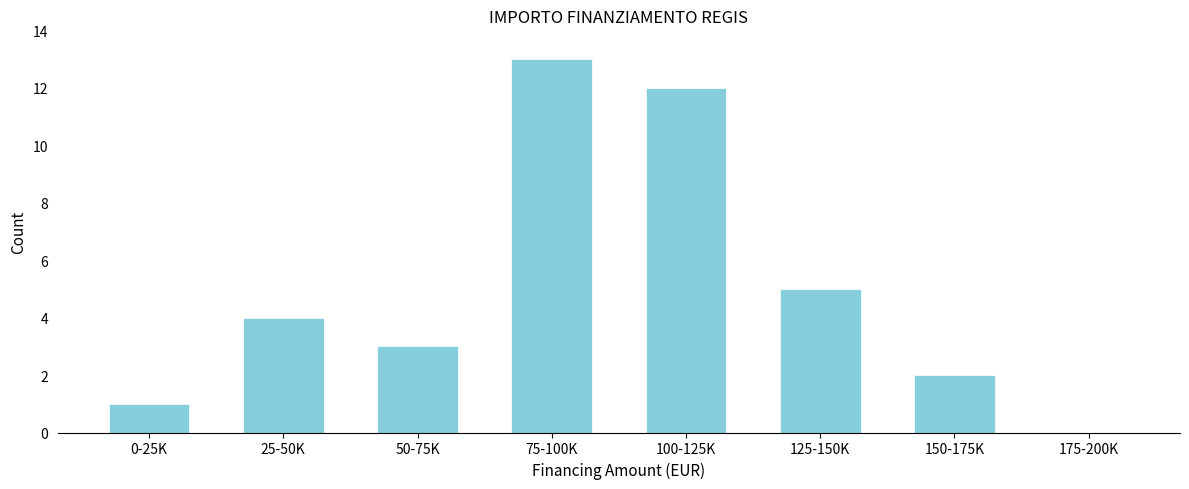

Reading left to right, list all the values displayed in this chart.

0-25K=1	25-50K=4	50-75K=3	75-100K=13	100-125K=12	125-150K=5	150-175K=2	175-200K=0